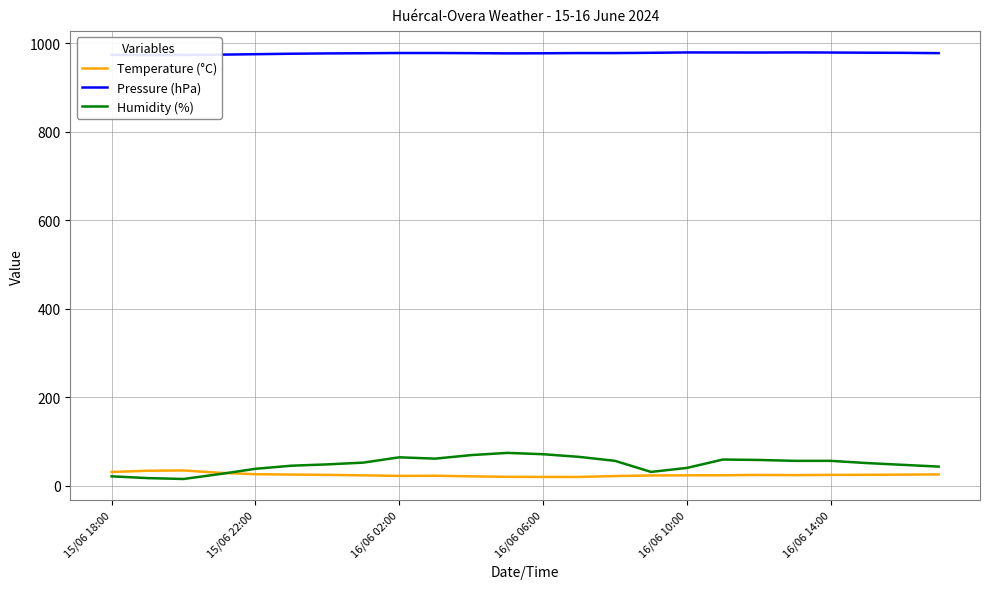

How many lines are shown in the chart?

3